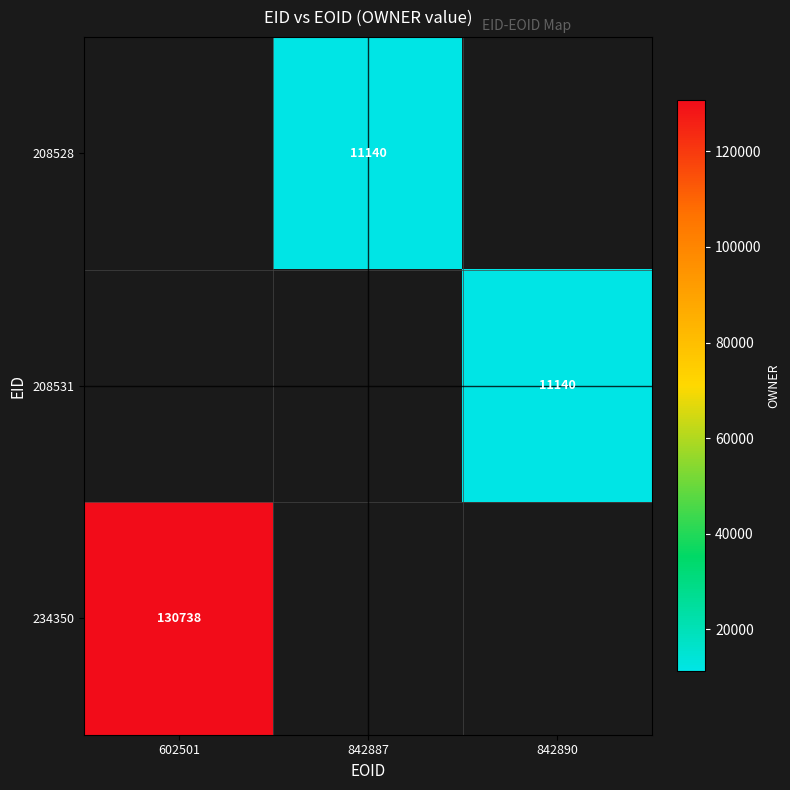

True or false: 234350 has a value of 130738 at 602501.

True